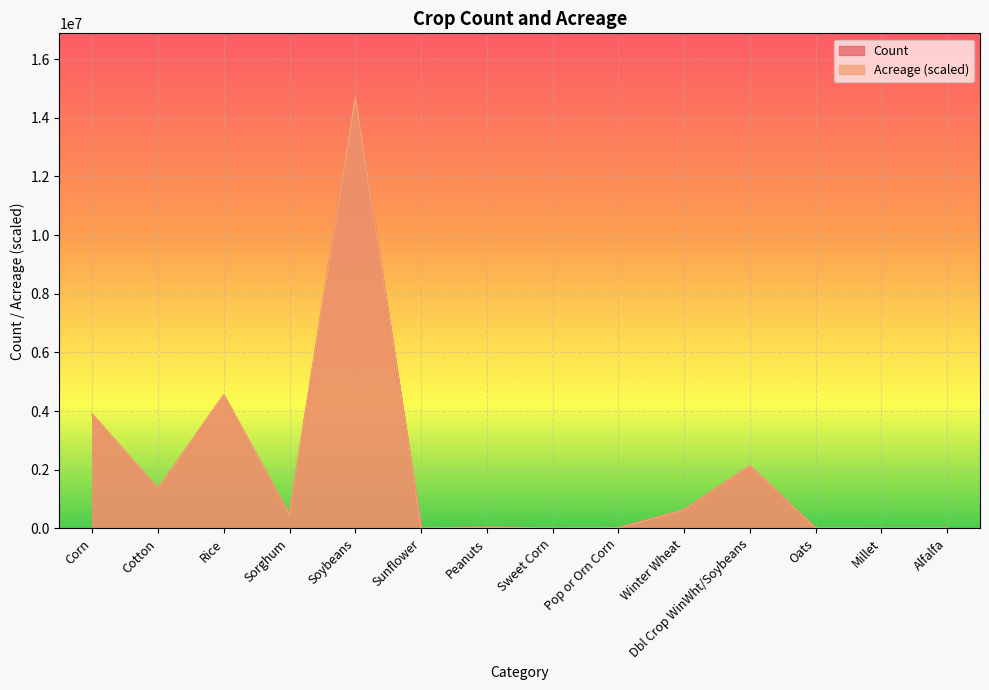

How many data points in Count are less than 441143?

7